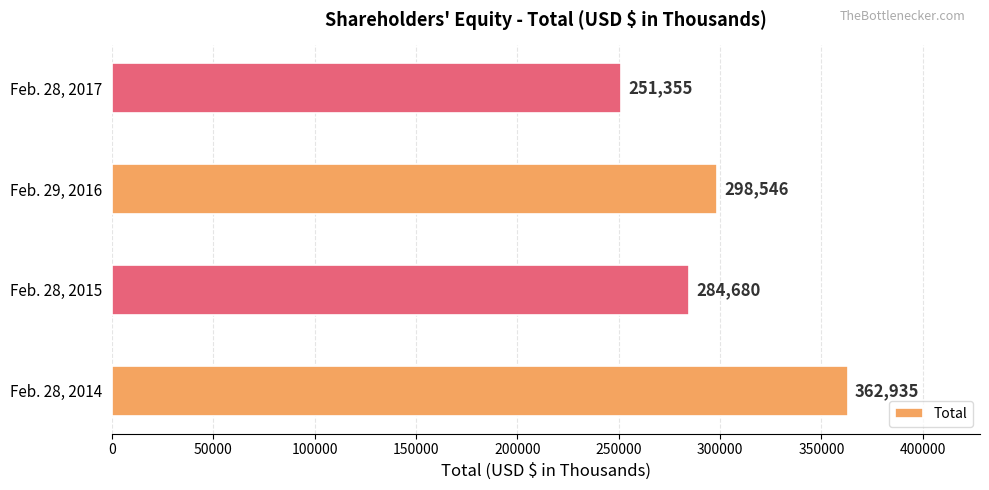

Which label corresponds to the smallest value in the chart?

Feb. 28, 2017